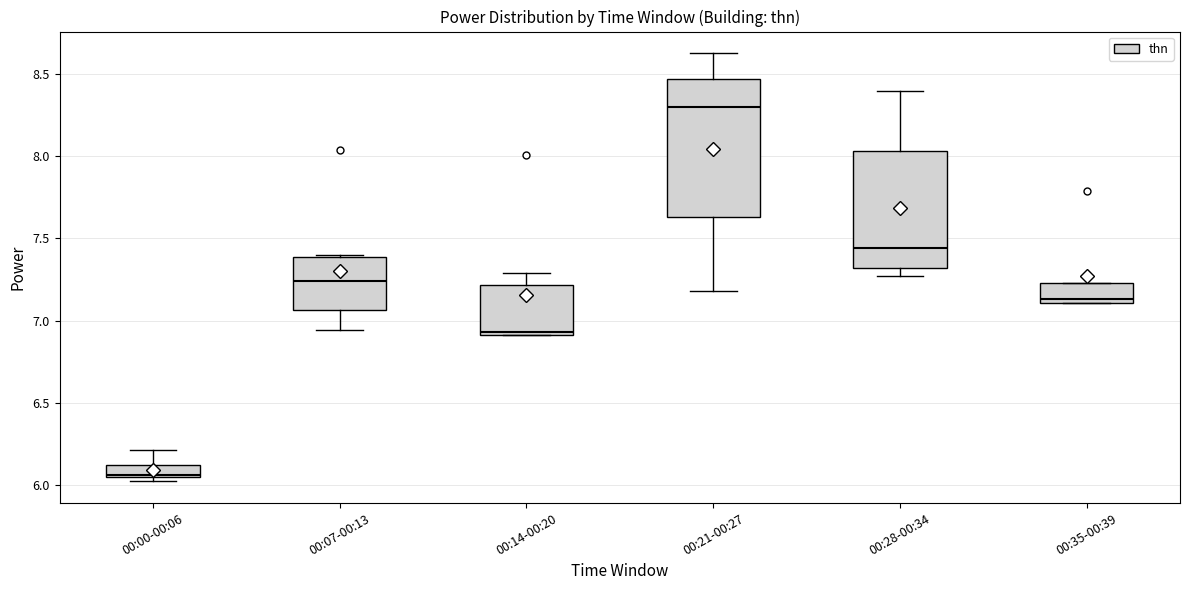

Which box's median line is the lowest?

00:00-00:06